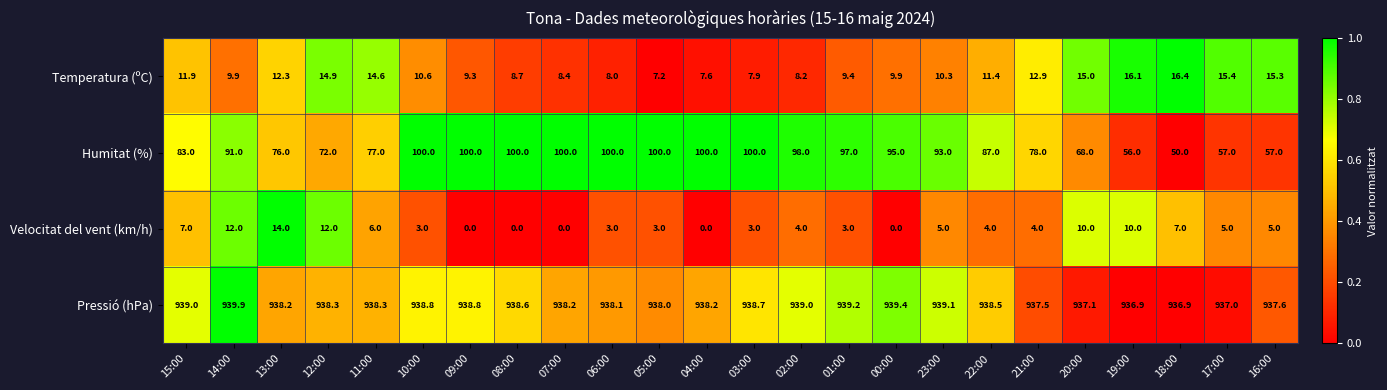

Is it true that Pressió (hPa) equals 936.9 at 18:00?

True